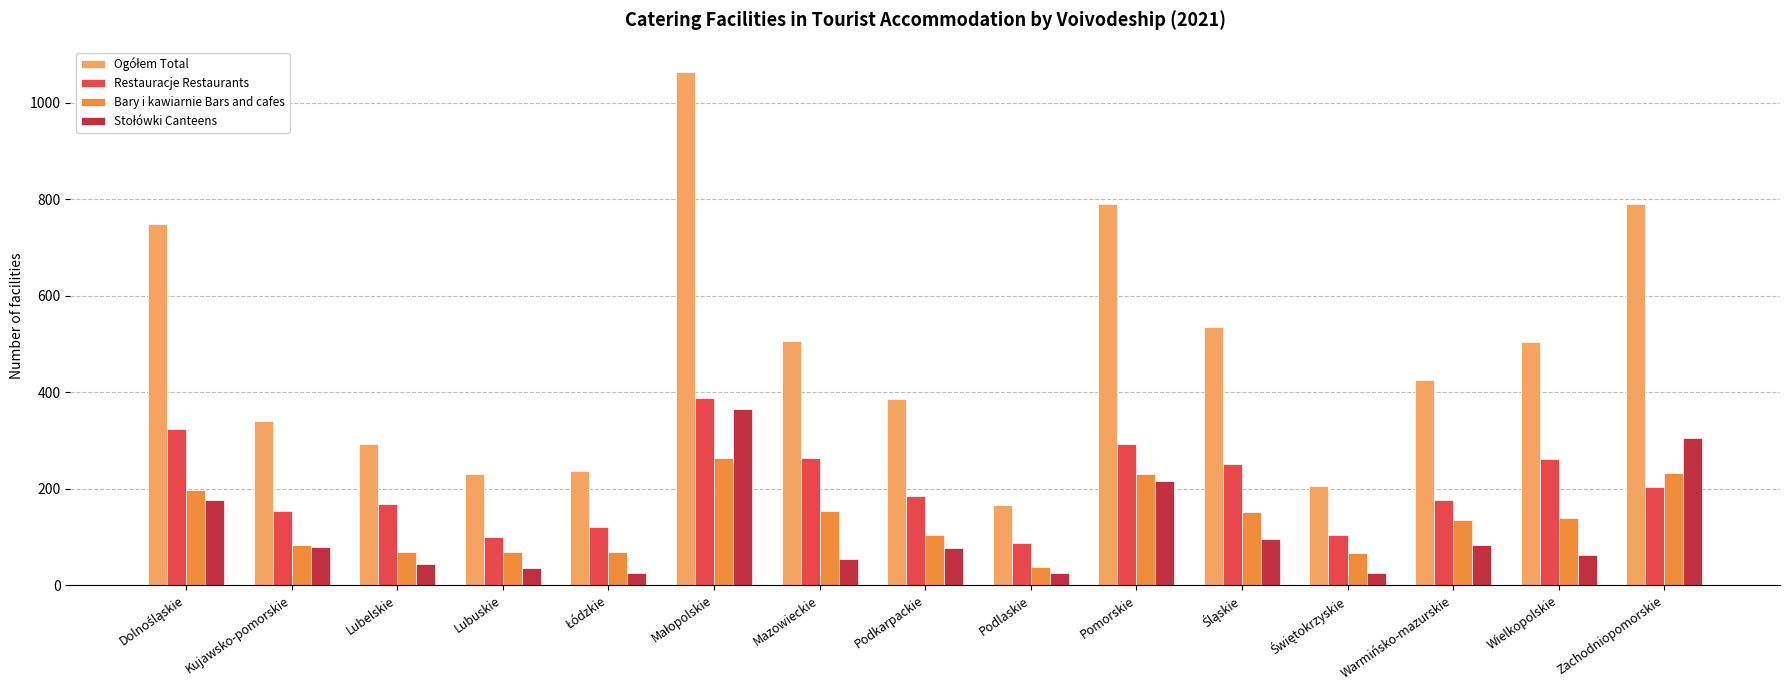

What is the maximum value for Restauracje Restaurants?

388